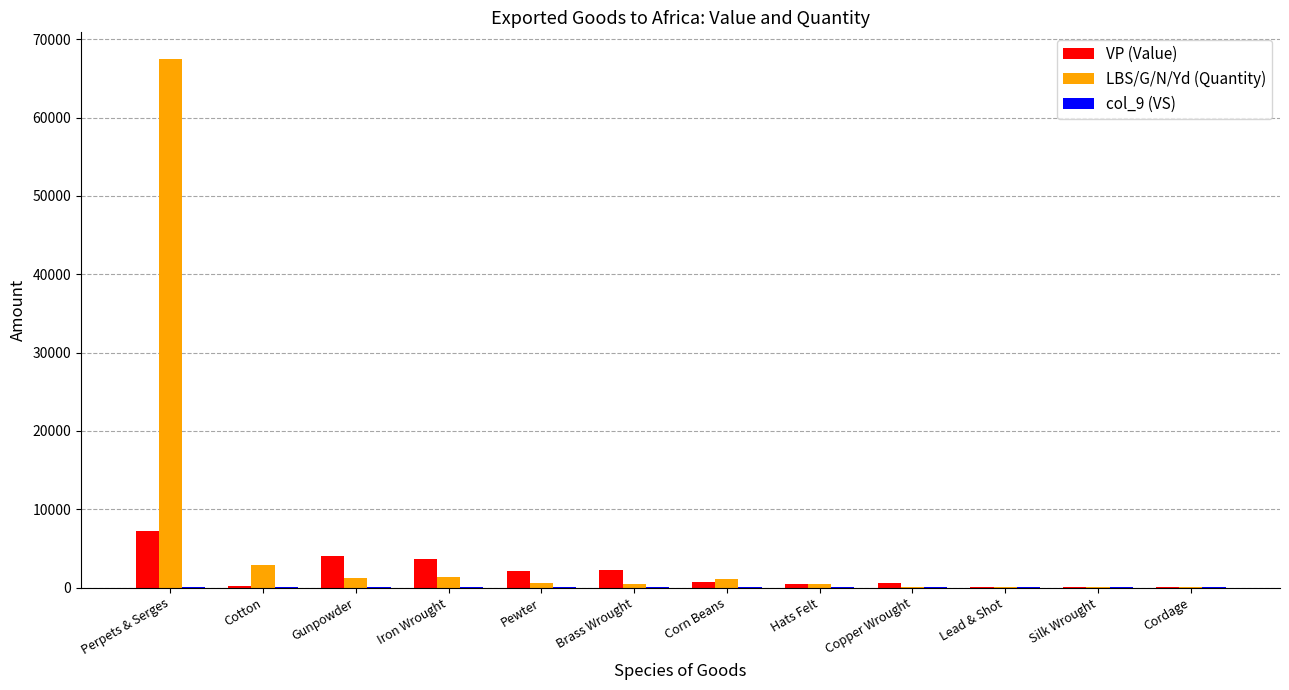

Which series has the largest total across all categories?

LBS/G/N/Yd (Quantity)